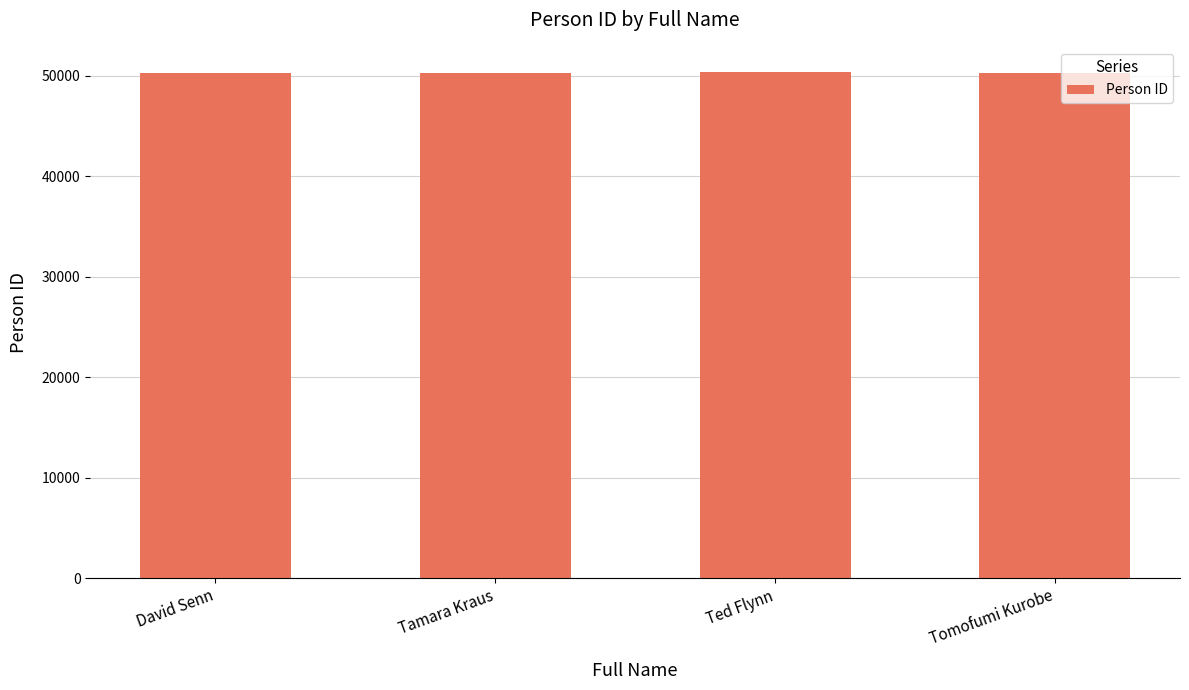

What is the label of the 2nd bar from the left?

Tamara Kraus